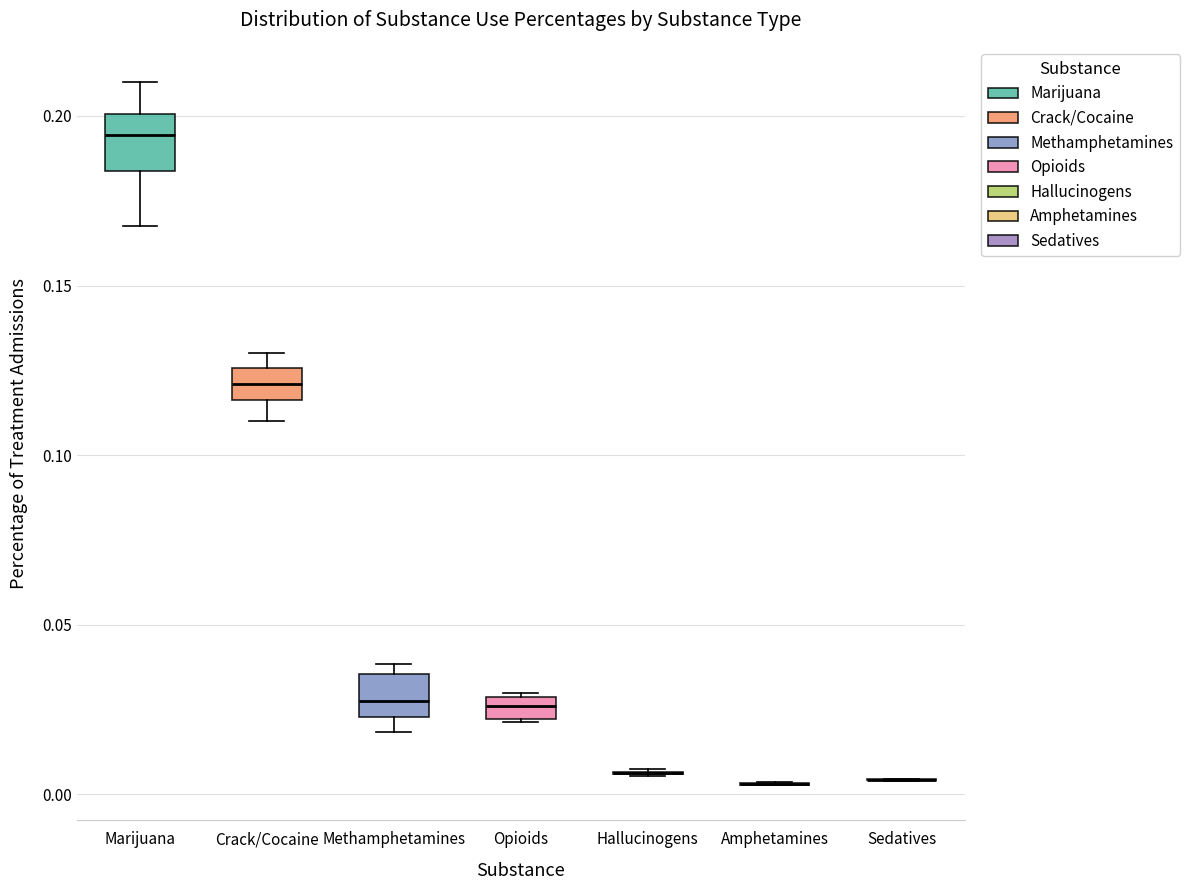

Where is the upper edge of the box for Methamphetamines on the y-axis? The values are not printed on the chart, so give them approximately, as read against the axis.

0.035